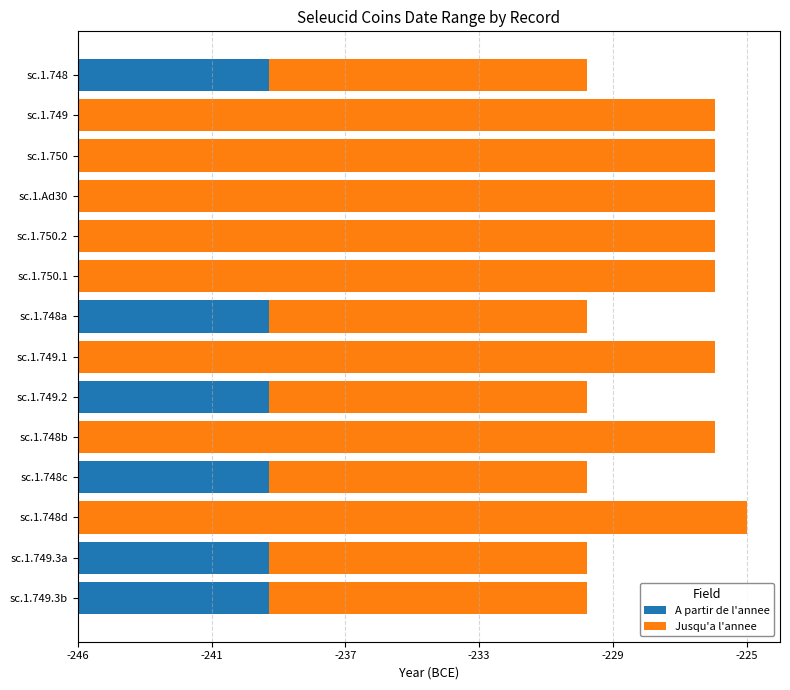

What are all the series names shown in the legend?

A partir de l'annee, Jusqu'a l'annee